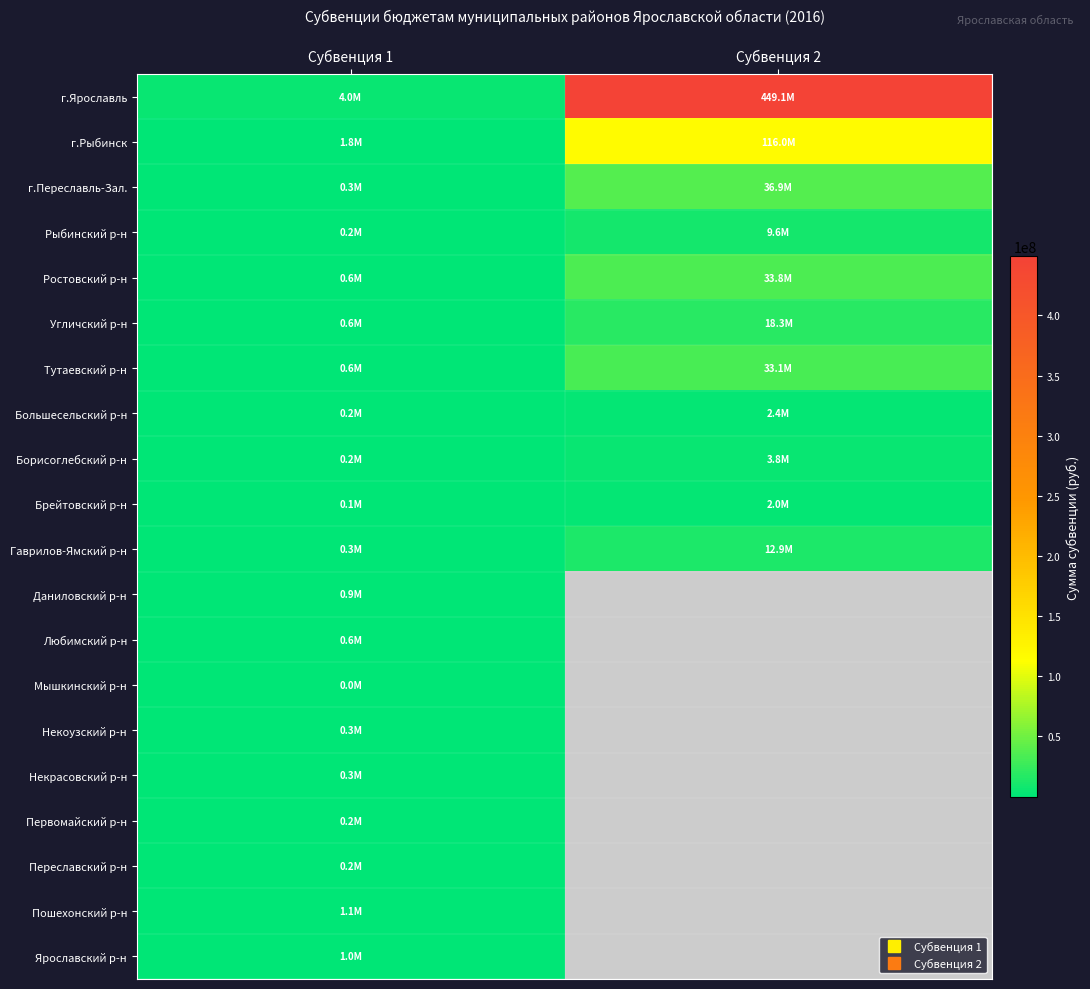

Is it true that Борисоглебский р-н equals 164006.0 at Субвенция 1?

True